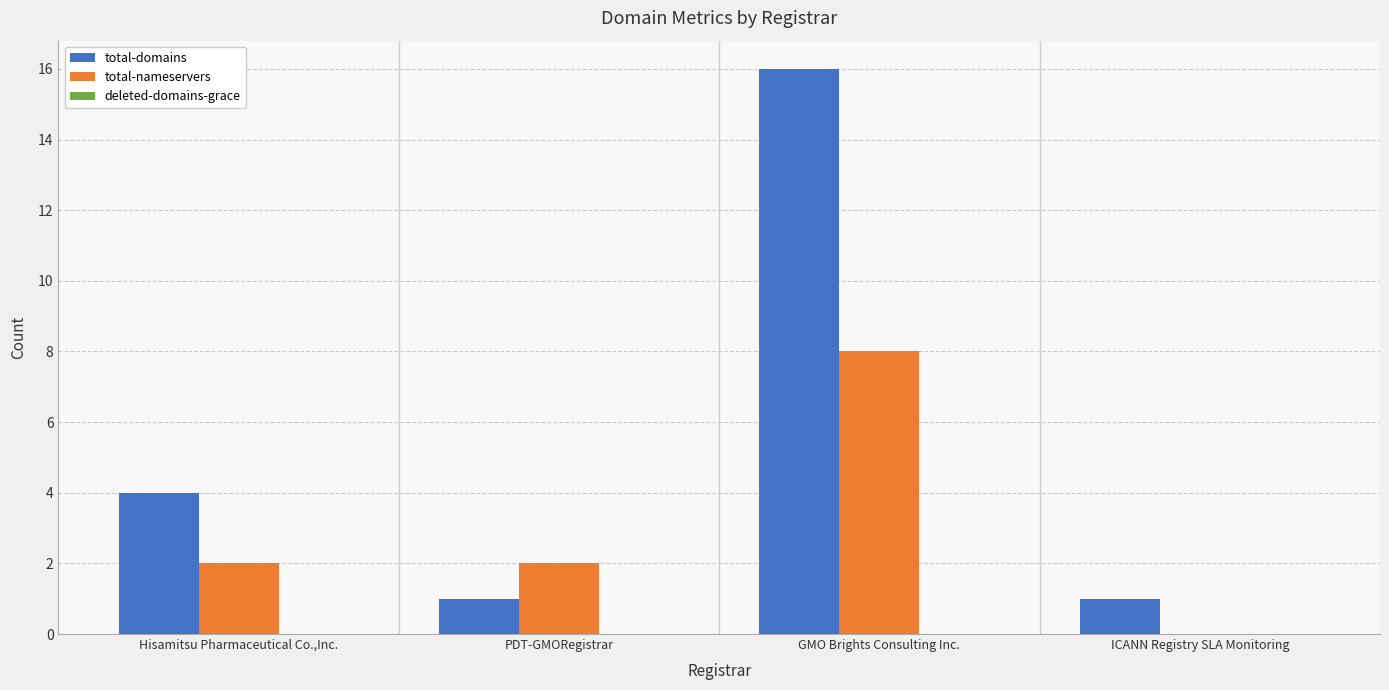

What is the average value of the total-domains series?

6